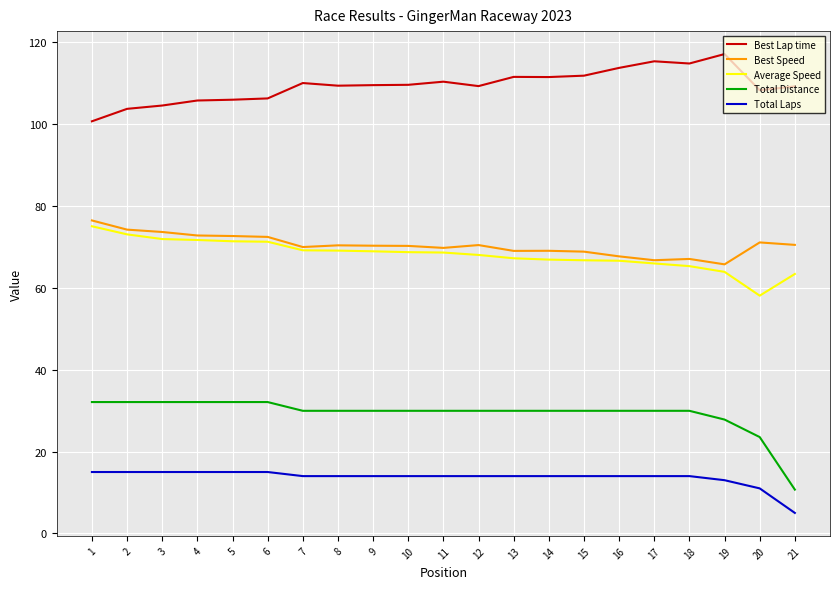

True or false: Total Distance and Total Laps cross at least once.

False